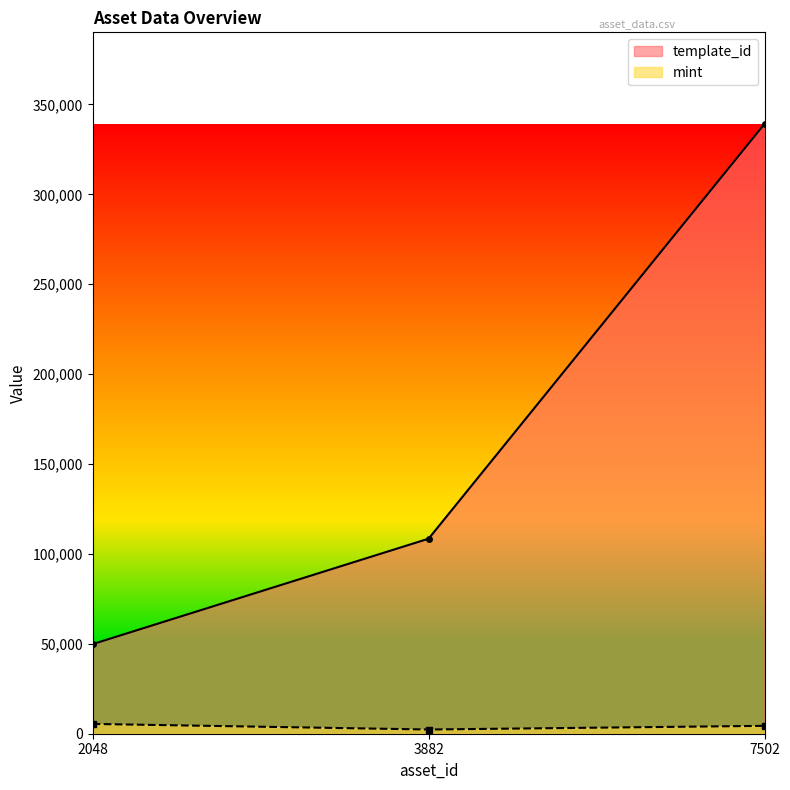

What is the value of the mint point at the 1st from the left?

5447